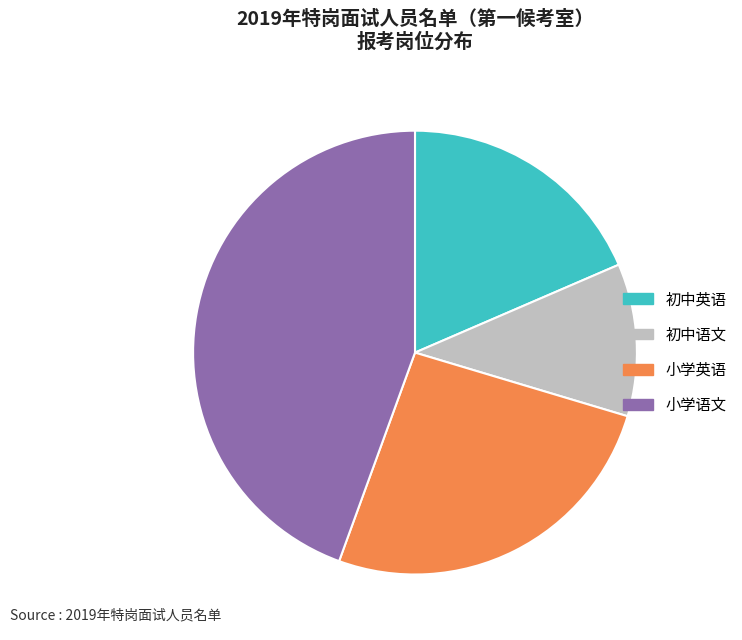

What is the largest slice in the pie chart?

小学语文